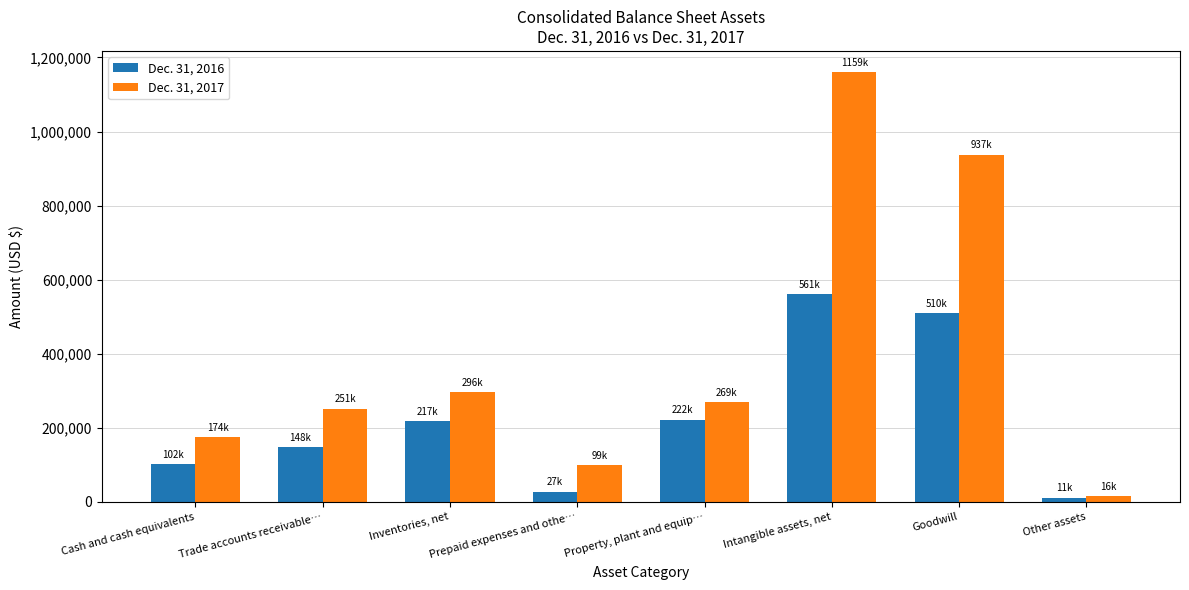

At which label does Dec. 31, 2017 first exceed 269251?

Inventories, net